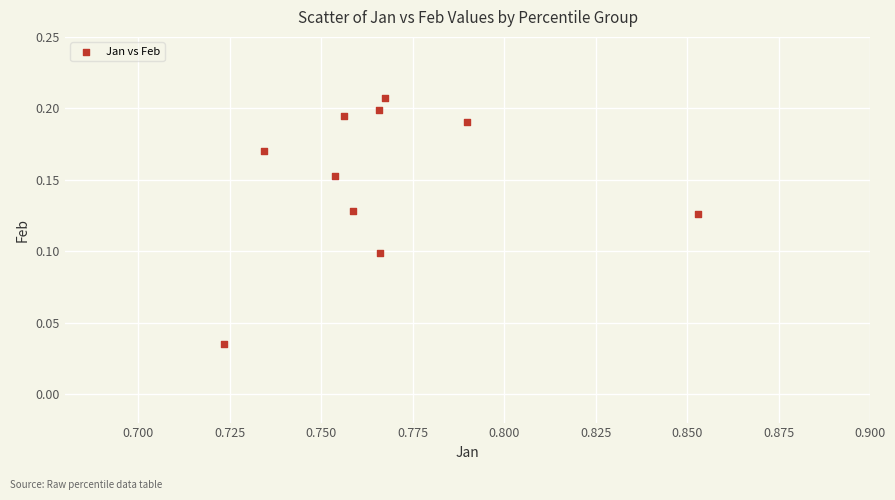

What is the average X value?

0.8